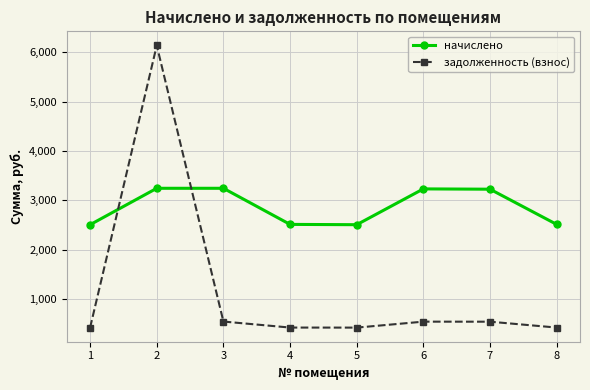

The value of задолженность (взнос) at 4 is 418.6. True or false?

True